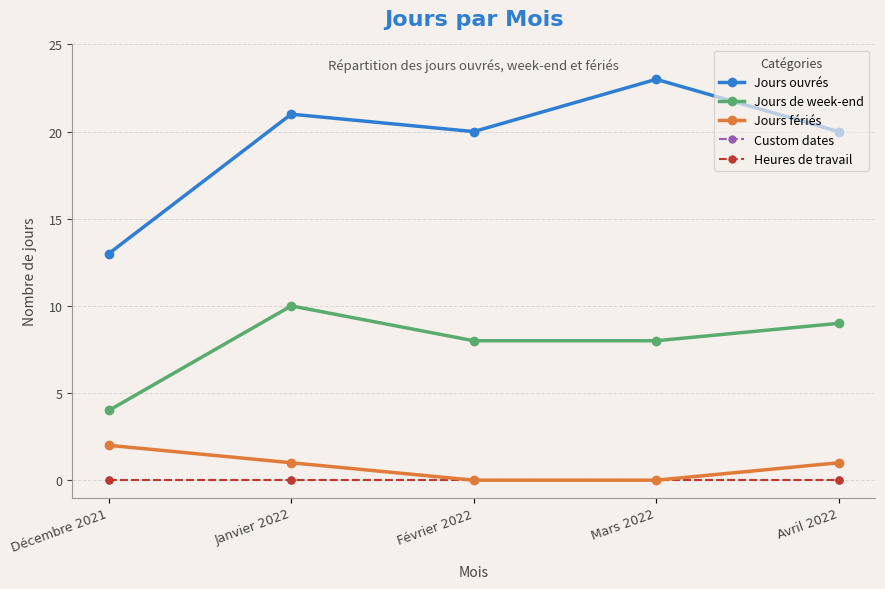

Is this an area chart (filled region under the line)?

No